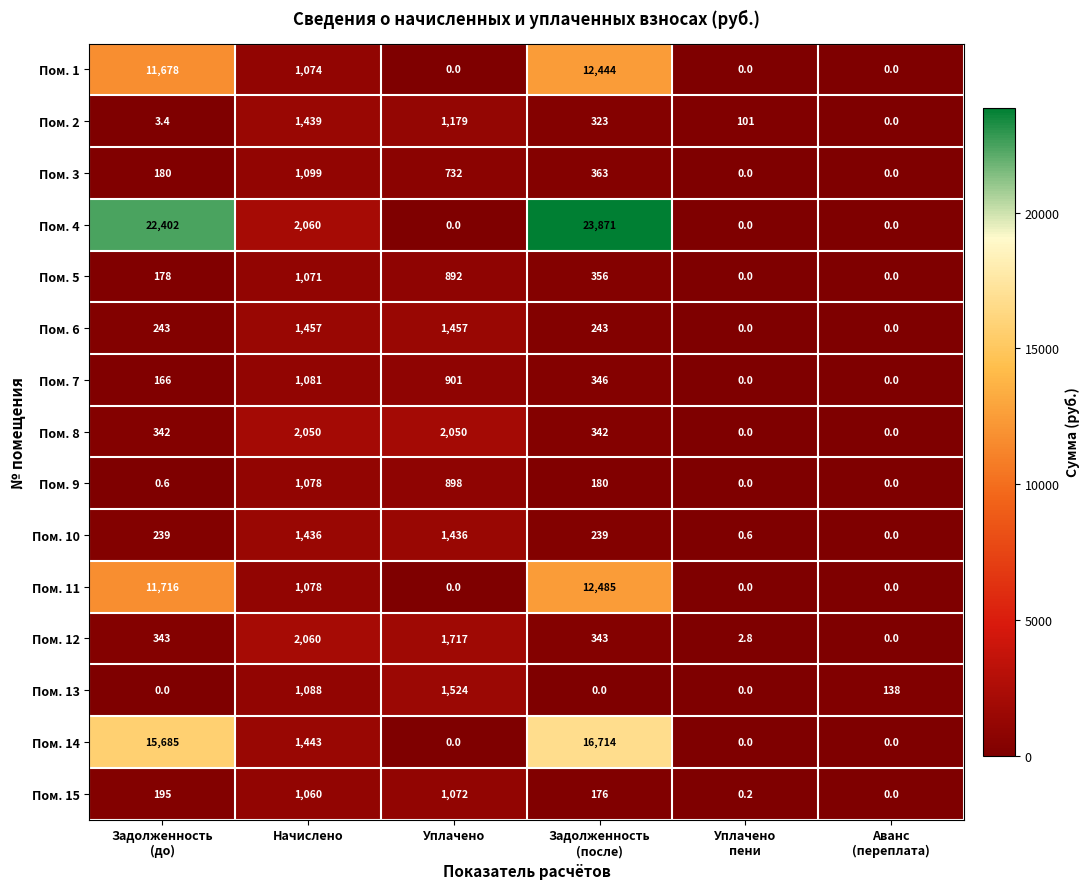

What is the highest value of the Пом. 2 series?

1439.0